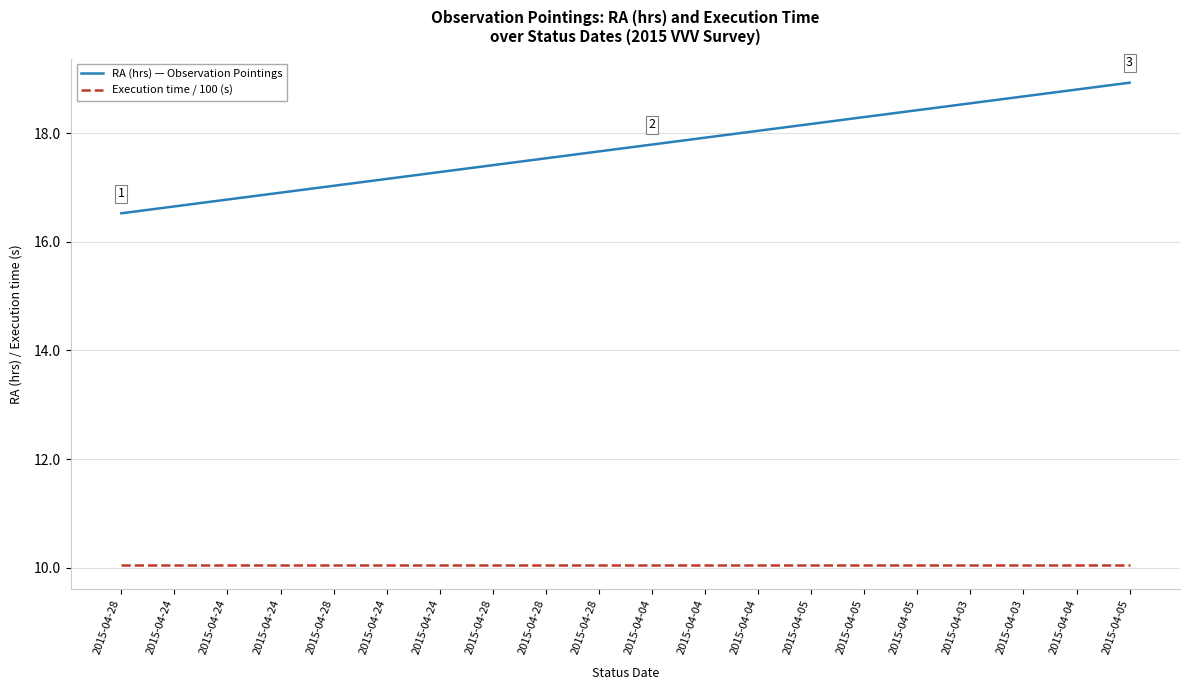

What are all the series names shown in the legend?

RA (hrs) — Observation Pointings, Execution time / 100 (s)